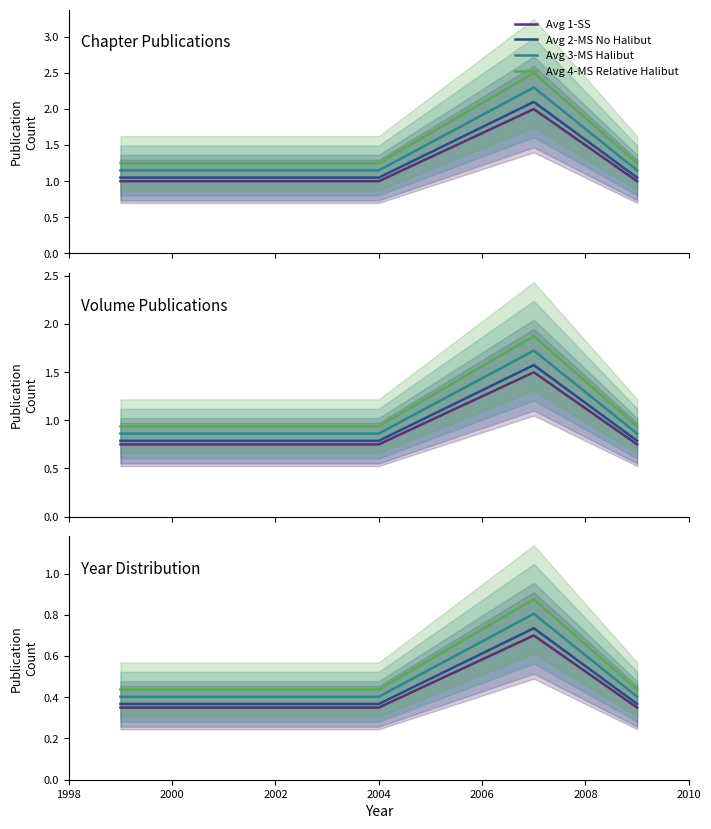

True or false: Avg 1-SS and Avg 2-MS No Halibut intersect in this chart.

False